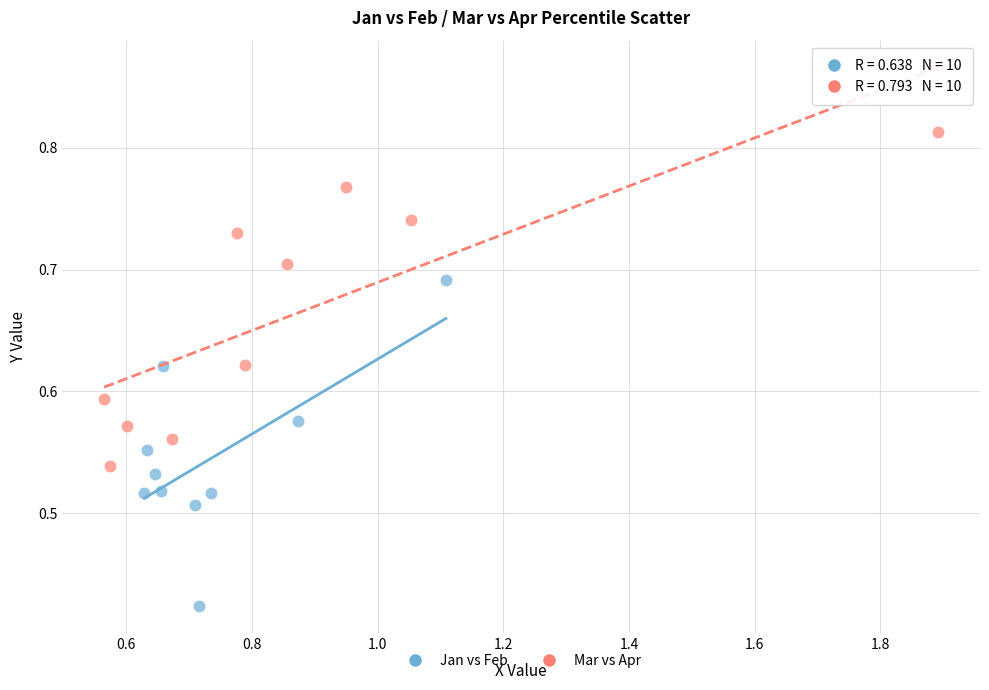

Which series reaches the maximum Y coordinate?

Mar vs Apr